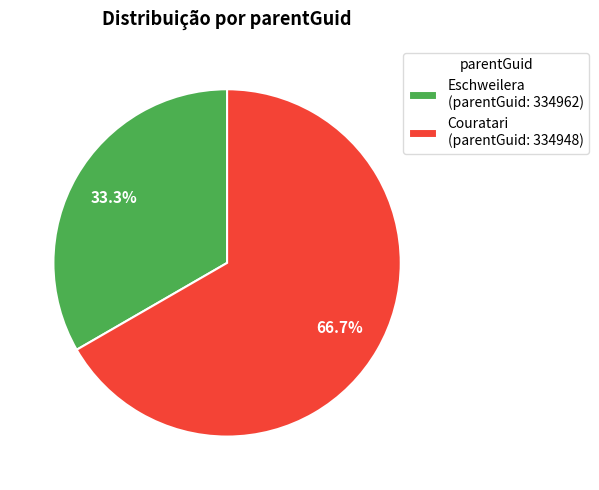

What is the ratio of the value at Eschweilera (parentGuid: 334962) to the value at Couratari (parentGuid: 334948)?

0.5